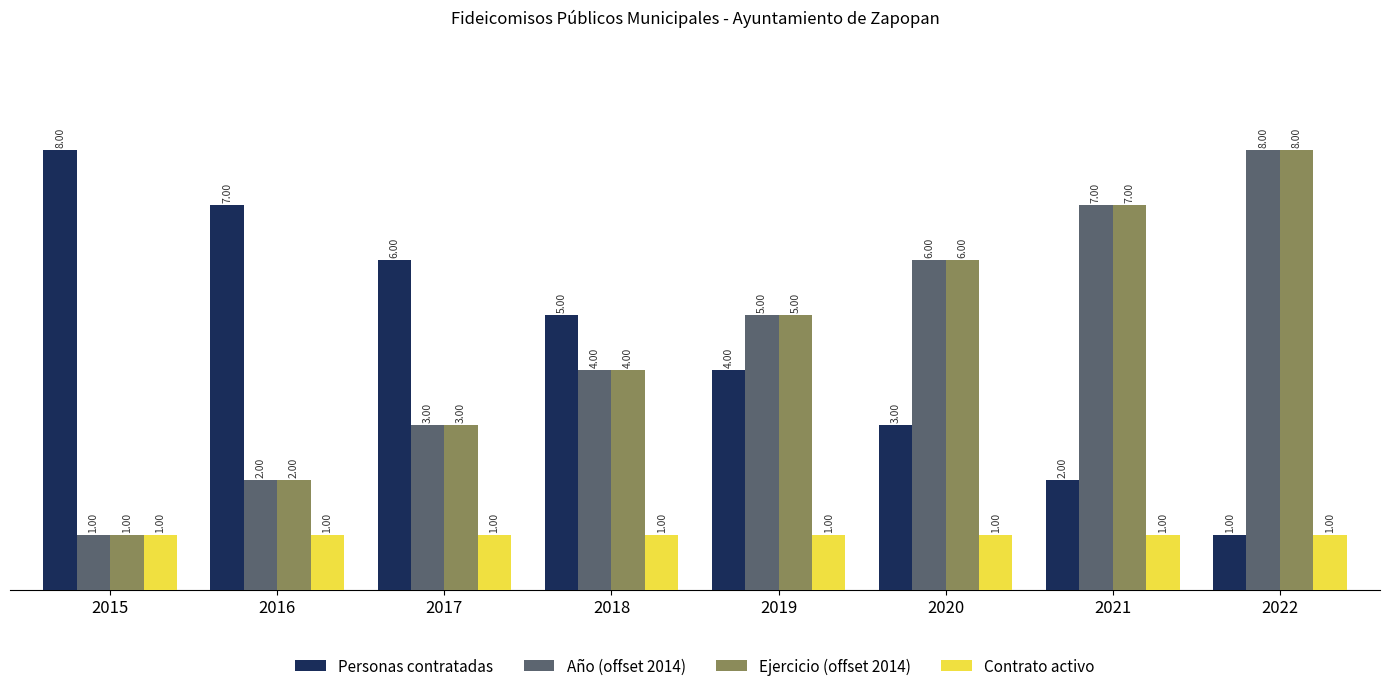

Reading left to right, transcribe all the data shown in this chart.

Personas contratadas: 8	7	6	5	4	3	2	1
Año (offset 2014): 1	2	3	4	5	6	7	8
Ejercicio (offset 2014): 1	2	3	4	5	6	7	8
Contrato activo: 1	1	1	1	1	1	1	1